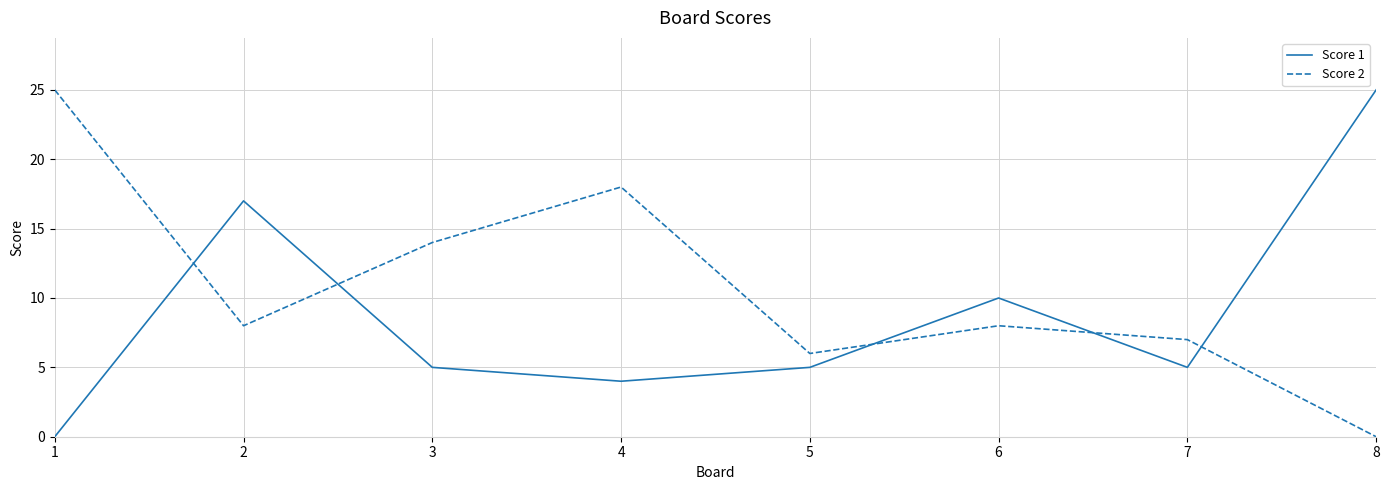

In Score 1, how many points are lower than both neighbors (excluding endpoints)?

2